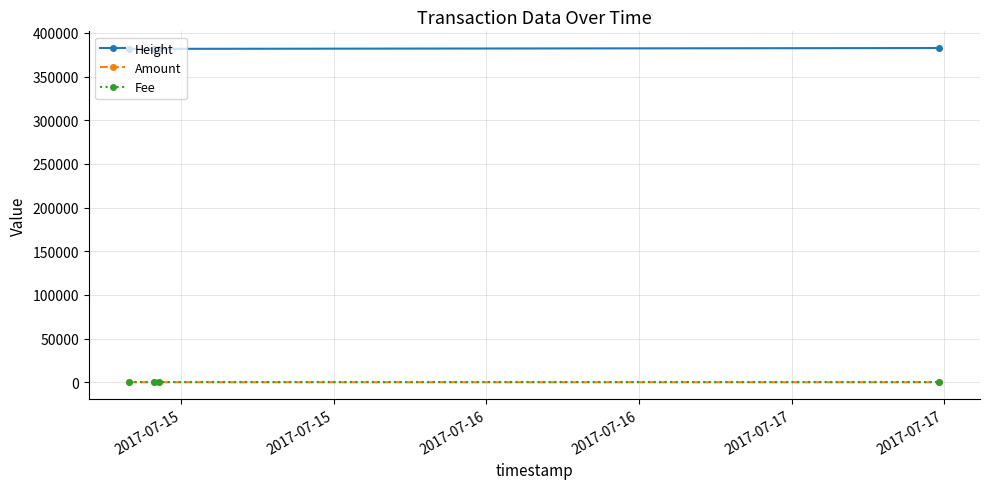

True or false: Height has more than 2 interior local peaks.

False